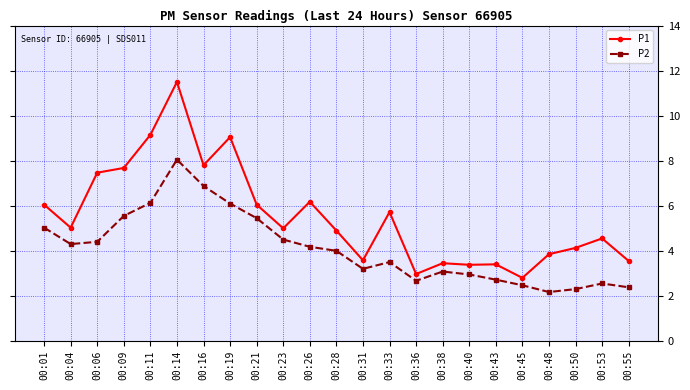

At 00:14, list the series in order from smallest to largest.

P2, P1